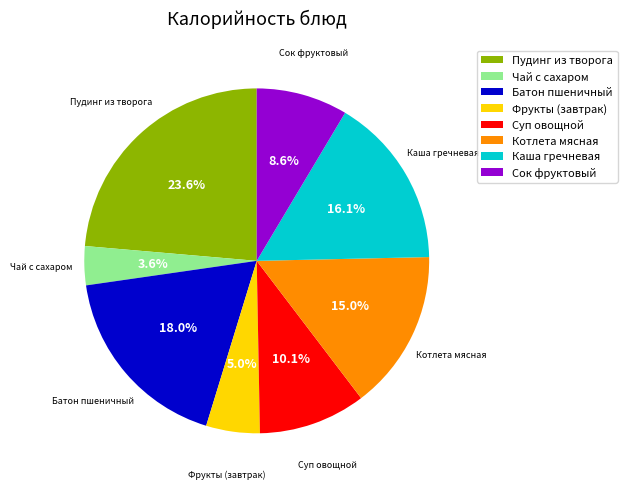

Which category has the biggest portion of the pie?

Пудинг из творога